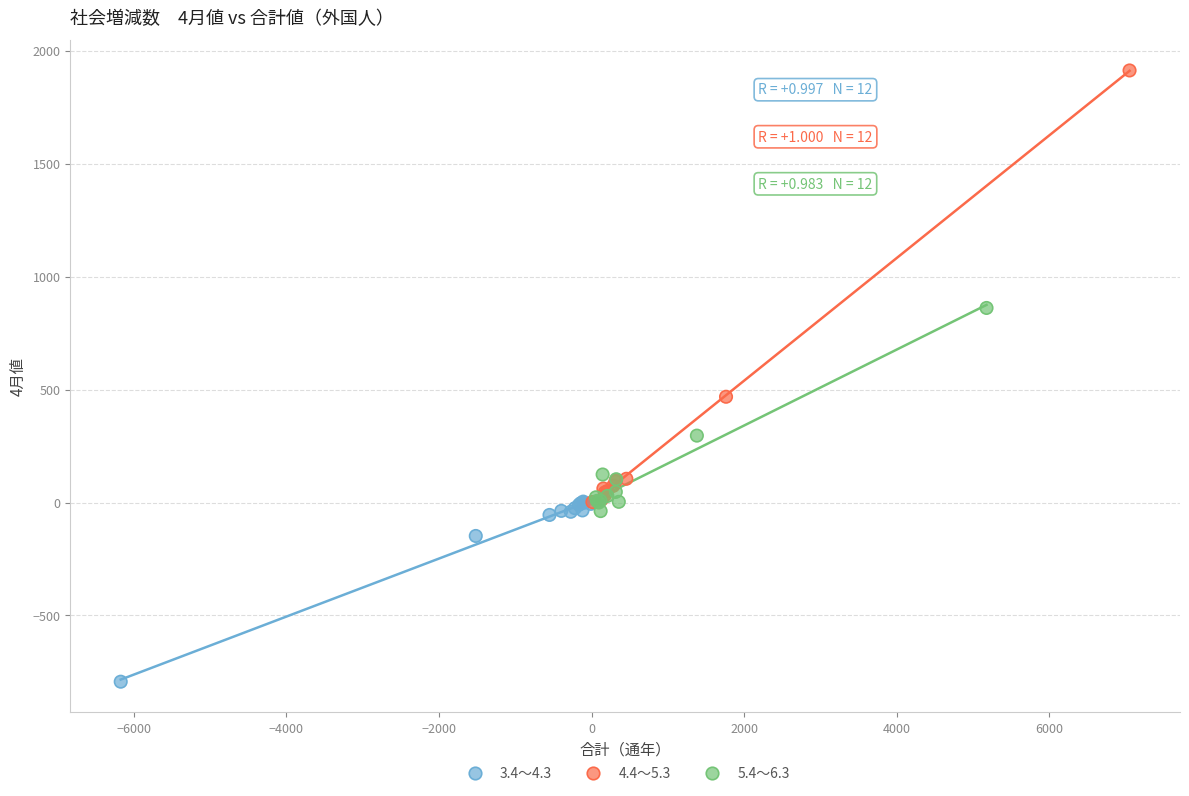

What are all the series names shown in the legend?

3.4～4.3, 4.4～5.3, 5.4～6.3